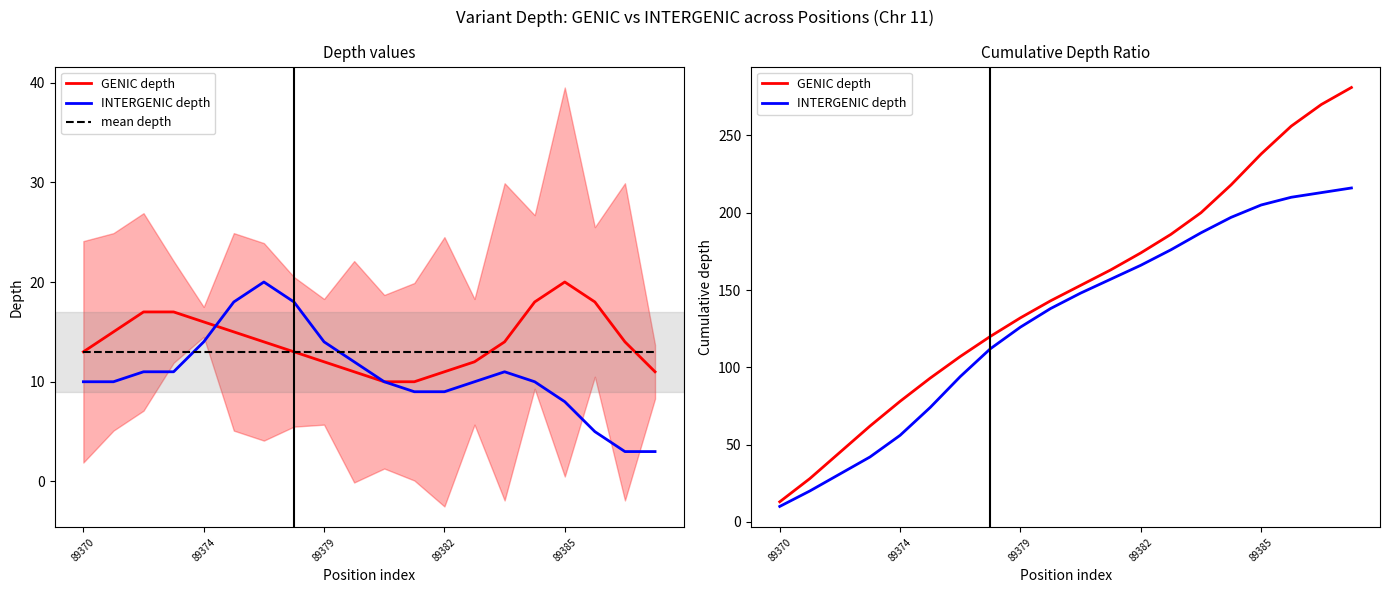

Which has a higher value, 89385 or 89379?

89385